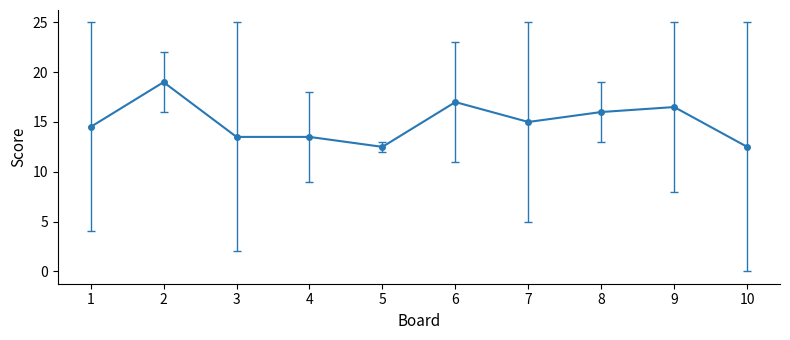

What is the smallest value displayed?

12.5